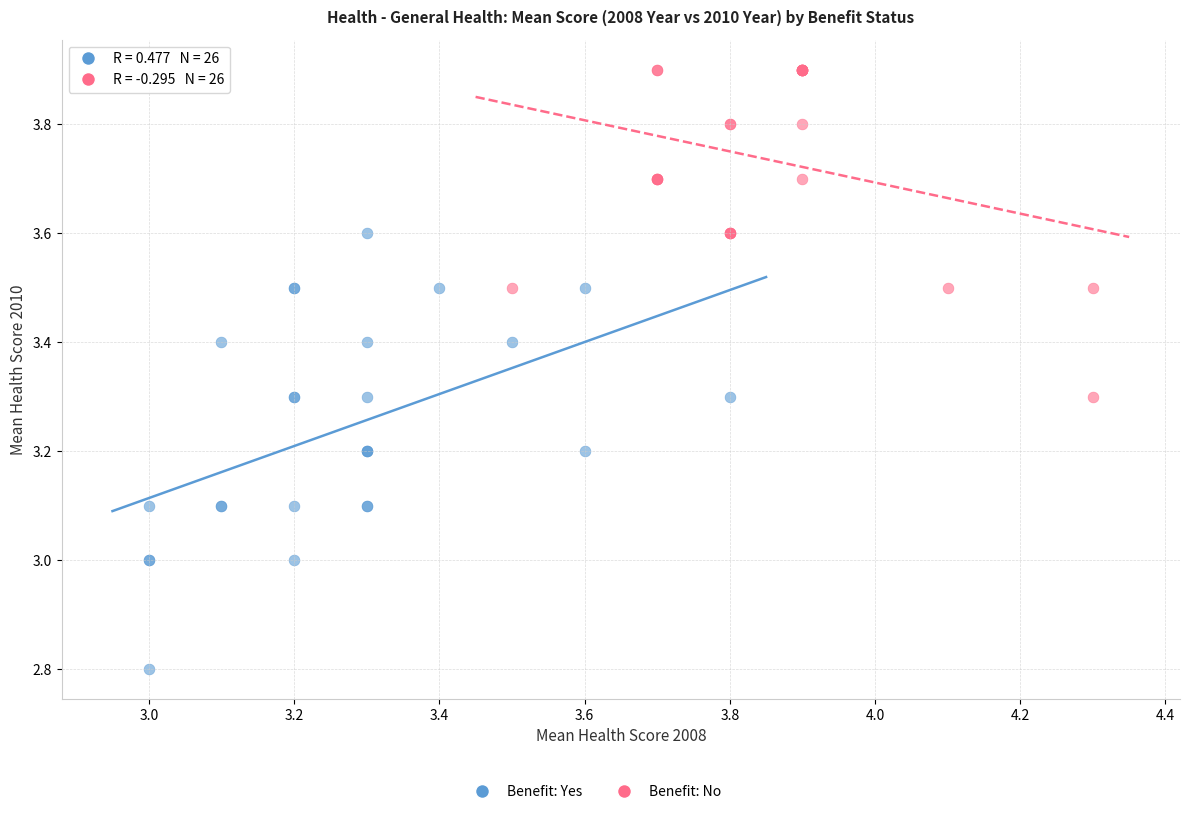

Which series reaches the minimum Y coordinate?

Benefit: Yes